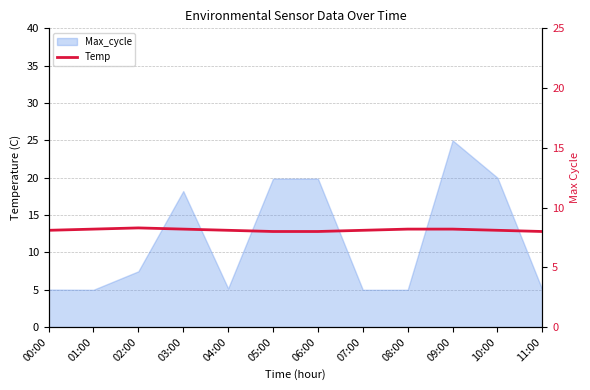

How many points are higher than both their immediate neighbors (excluding endpoints)?

1